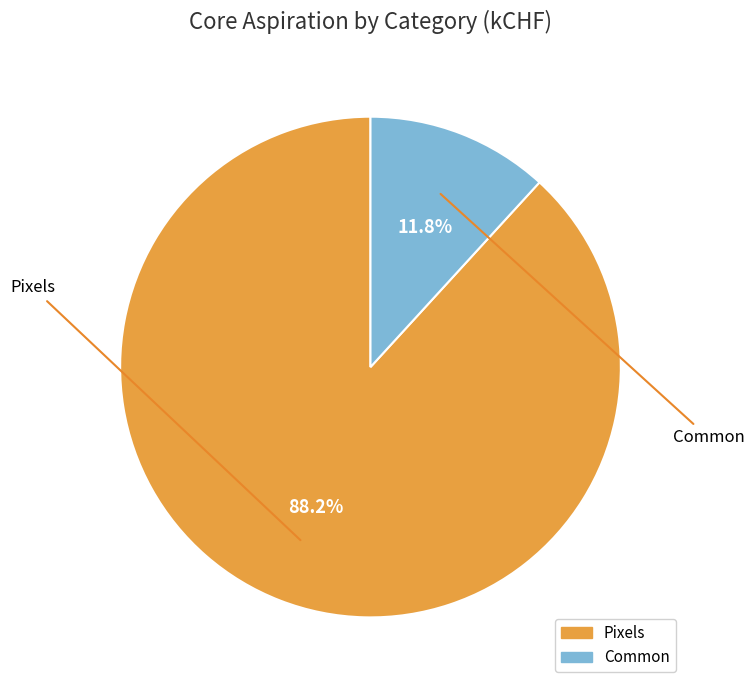

Is Common the majority of the pie?

No